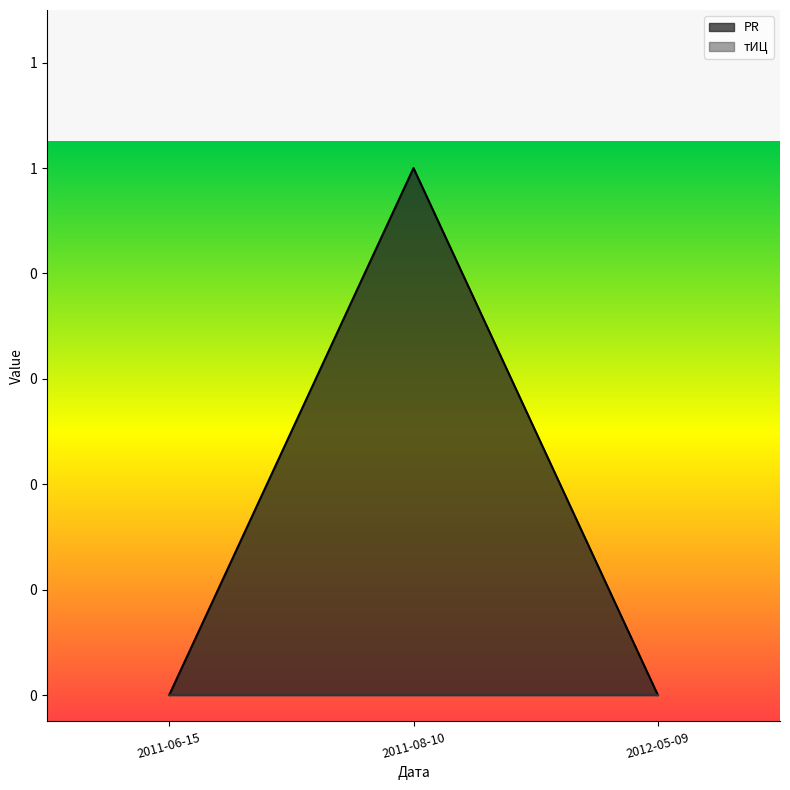

Reading left to right, list all the values displayed in this chart.

0	1	0